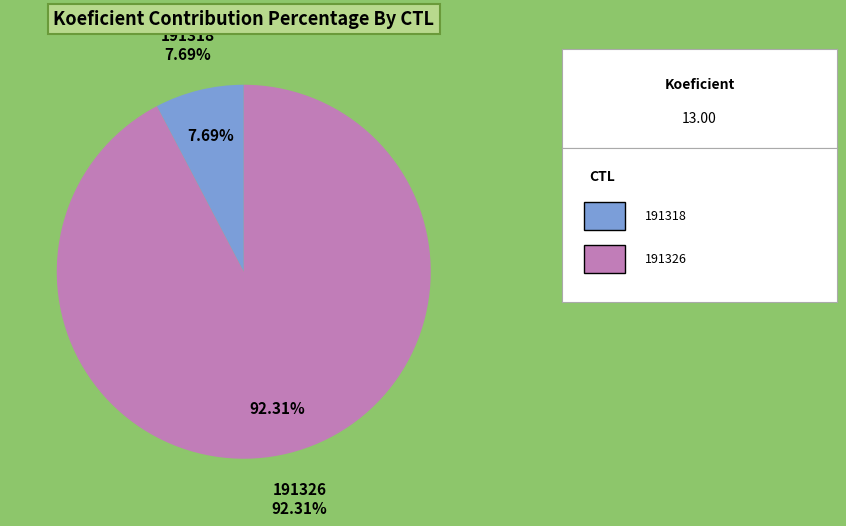

How many slices are in this pie chart?

2